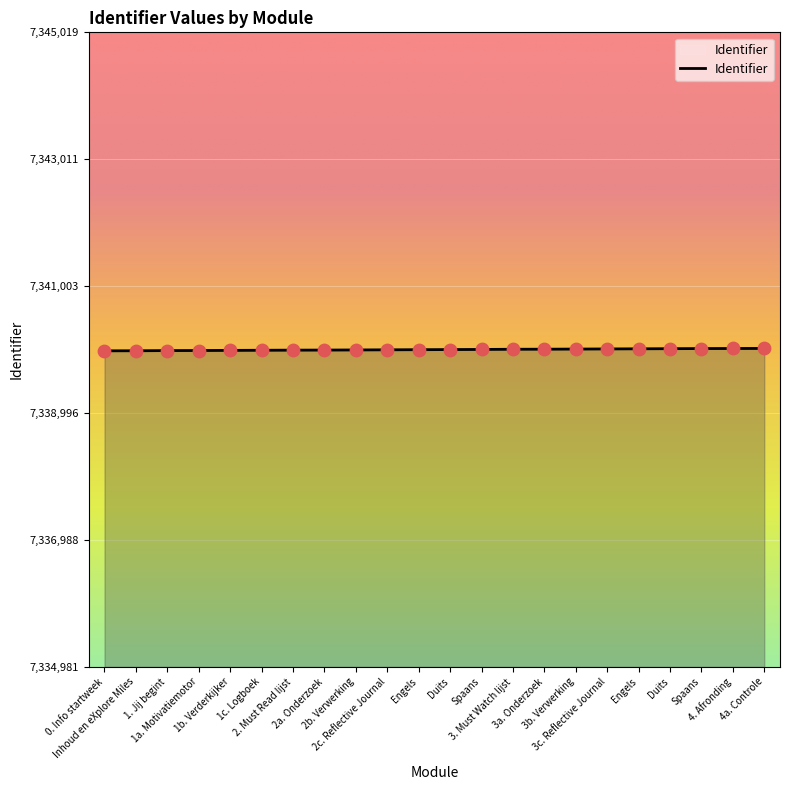

Does the chart have visible grid lines?

Yes